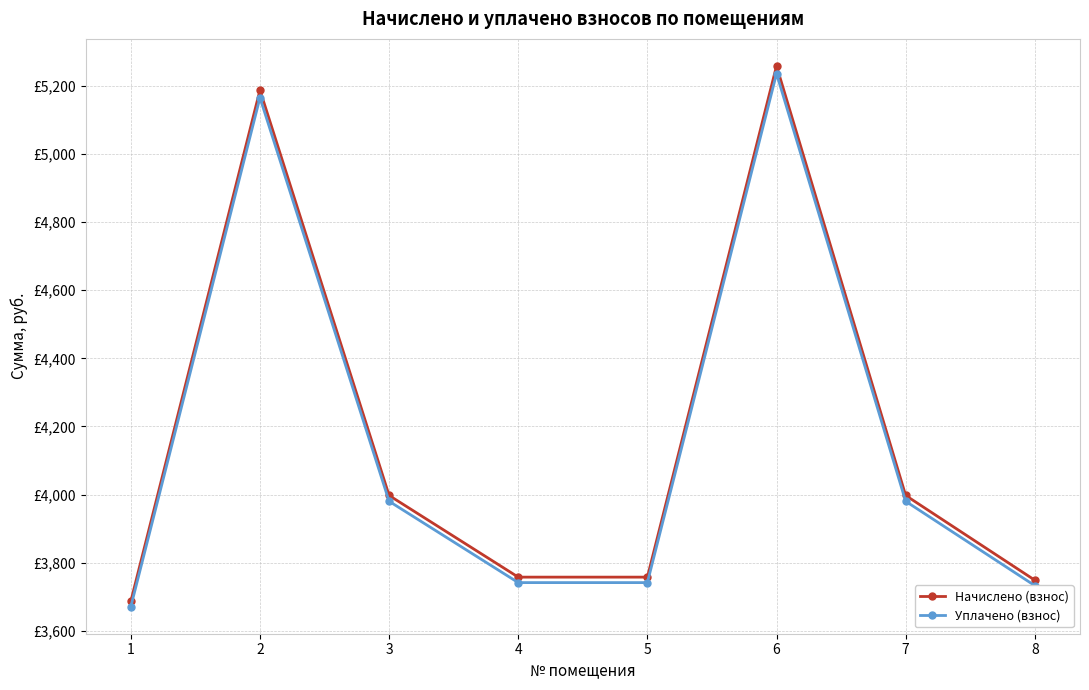

What value does the Начислено (взнос) series have at 3?

3997.3